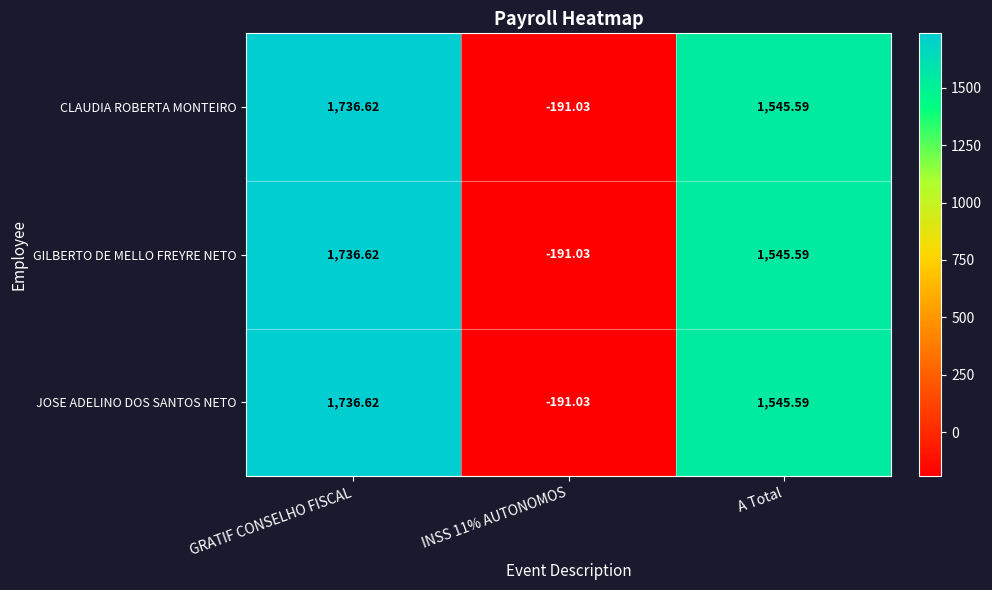

Is the value of GILBERTO DE MELLO FREYRE NETO at GRATIF CONSELHO FISCAL greater than the value of CLAUDIA ROBERTA MONTEIRO at INSS 11% AUTONOMOS?

Yes